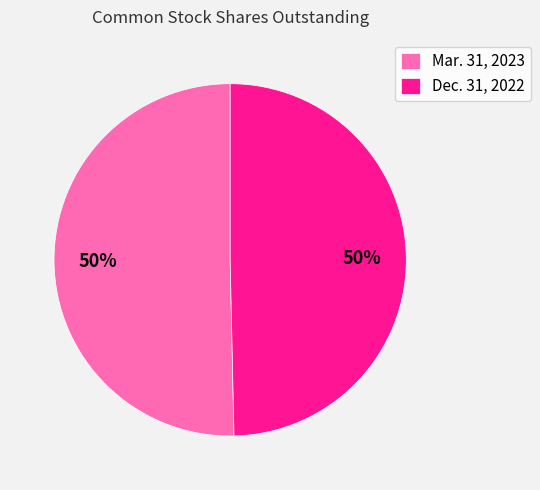

To the nearest percent, what is the average slice percentage?

50%